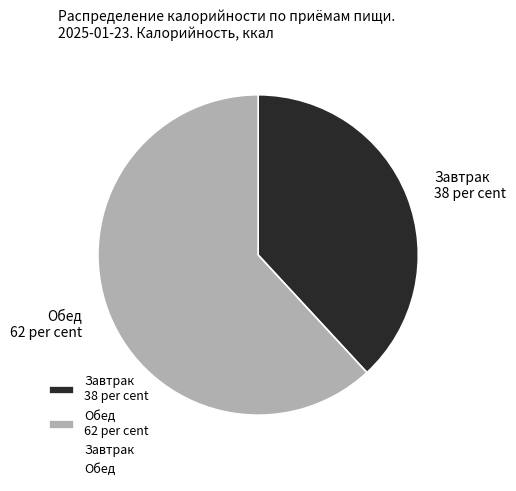

True or false: Обед accounts for 62% of the total.

True